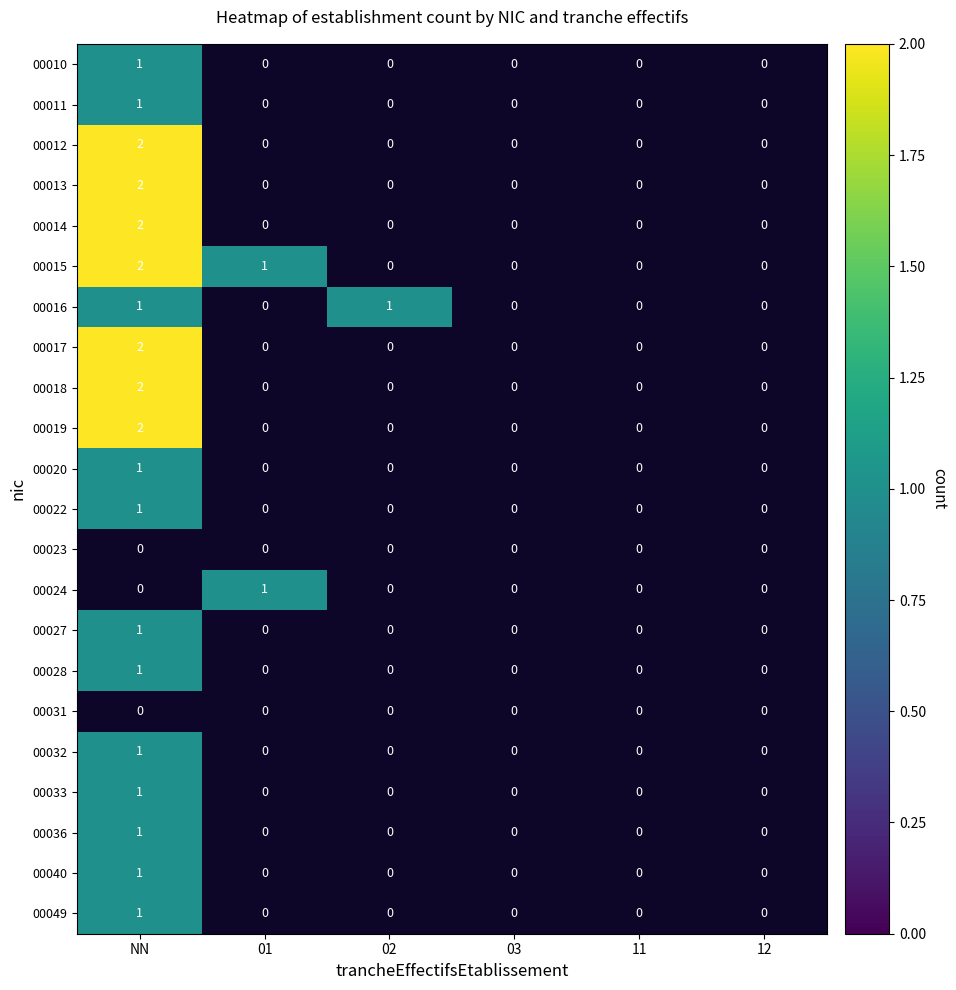

The 00012 series shows 1 at NN. True or false?

False